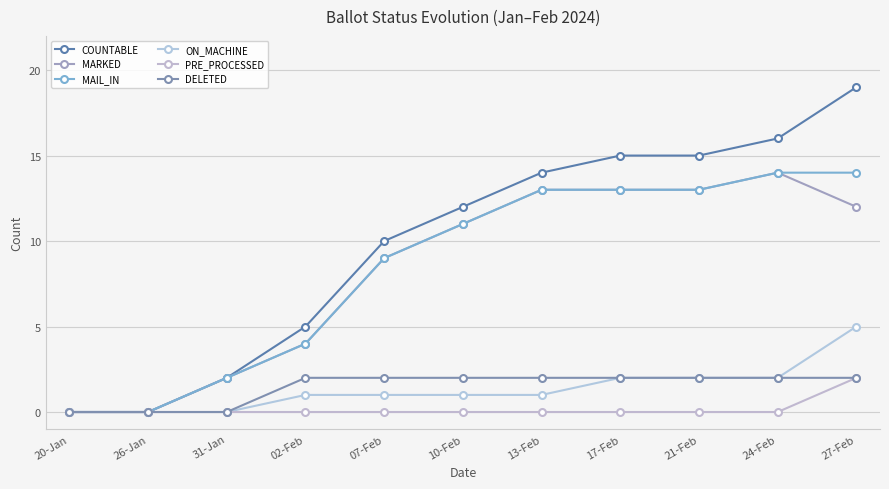

What are all the series names shown in the legend?

COUNTABLE, MARKED, MAIL_IN, ON_MACHINE, PRE_PROCESSED, DELETED